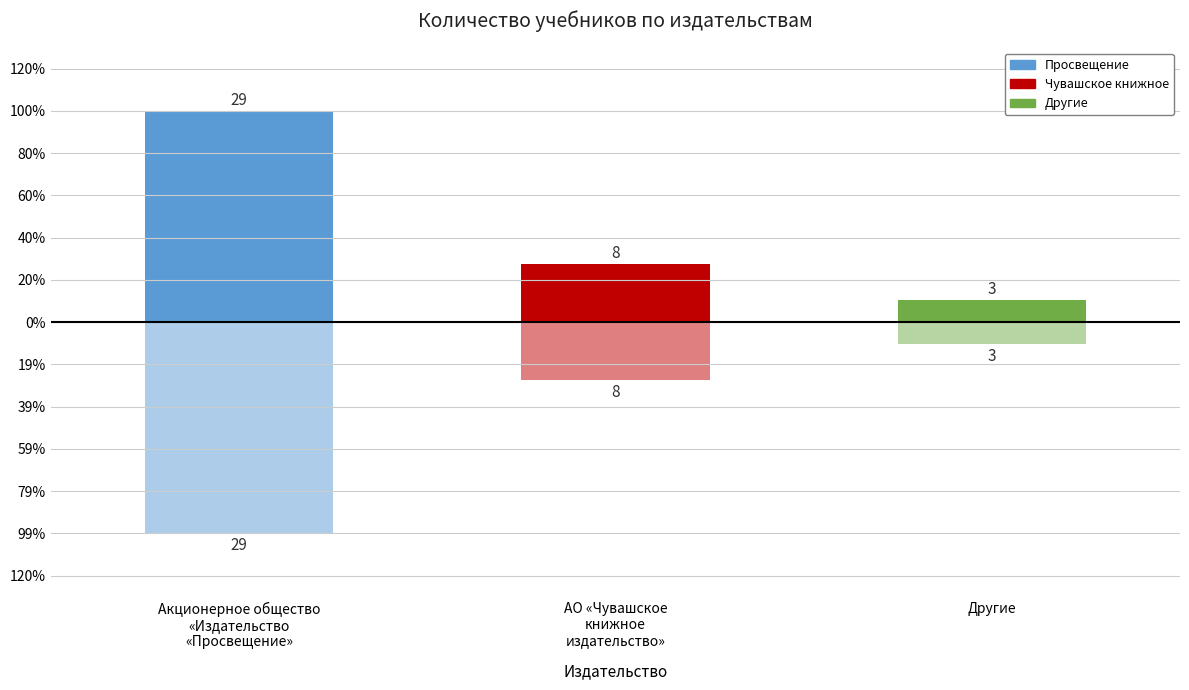

Reading left to right, list all the values displayed in this chart.

29	8	3